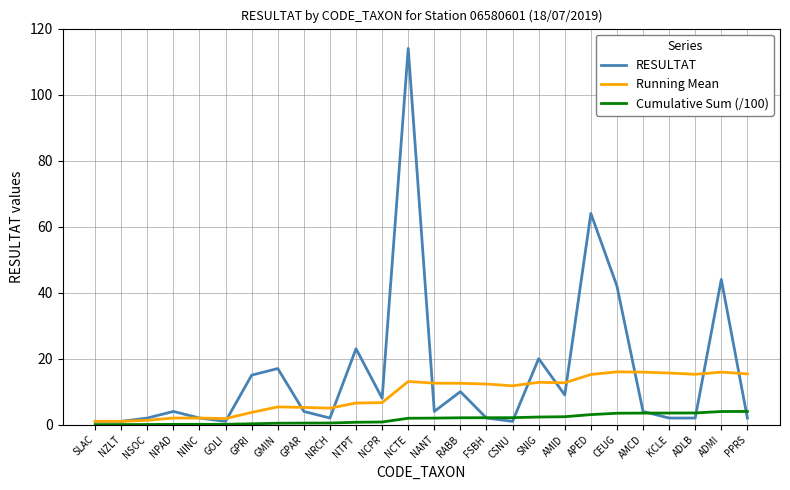

Is it true that Running Mean equals 6.7 at NCPR?

True